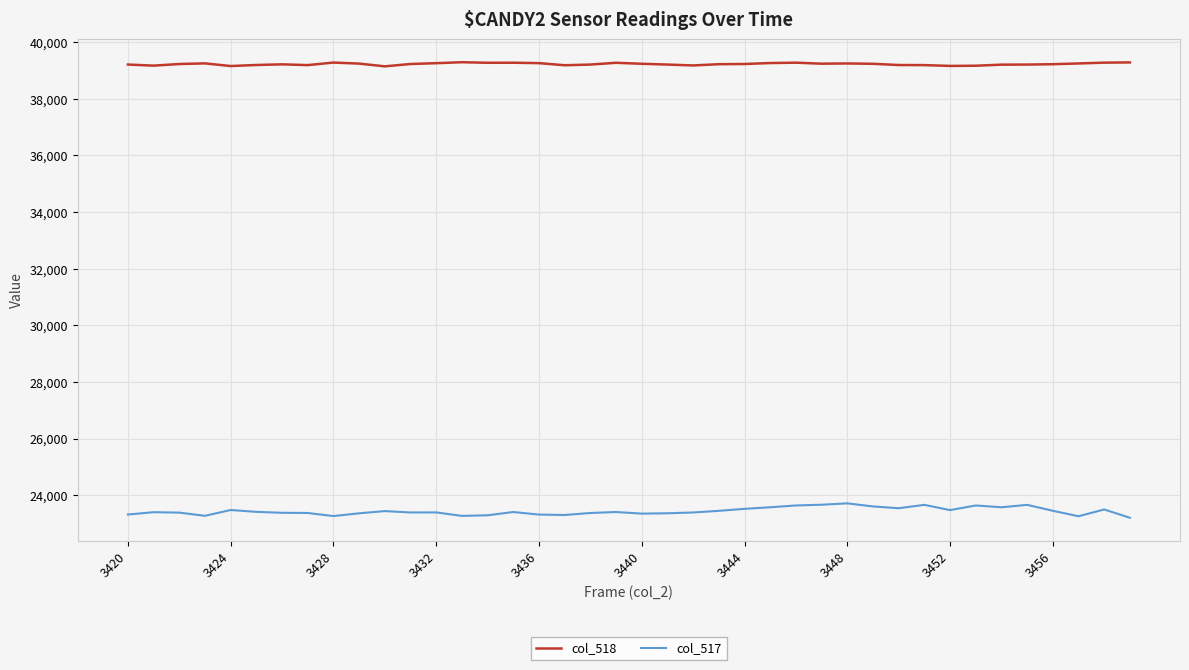

Which series has the widest spread of values?

col_517